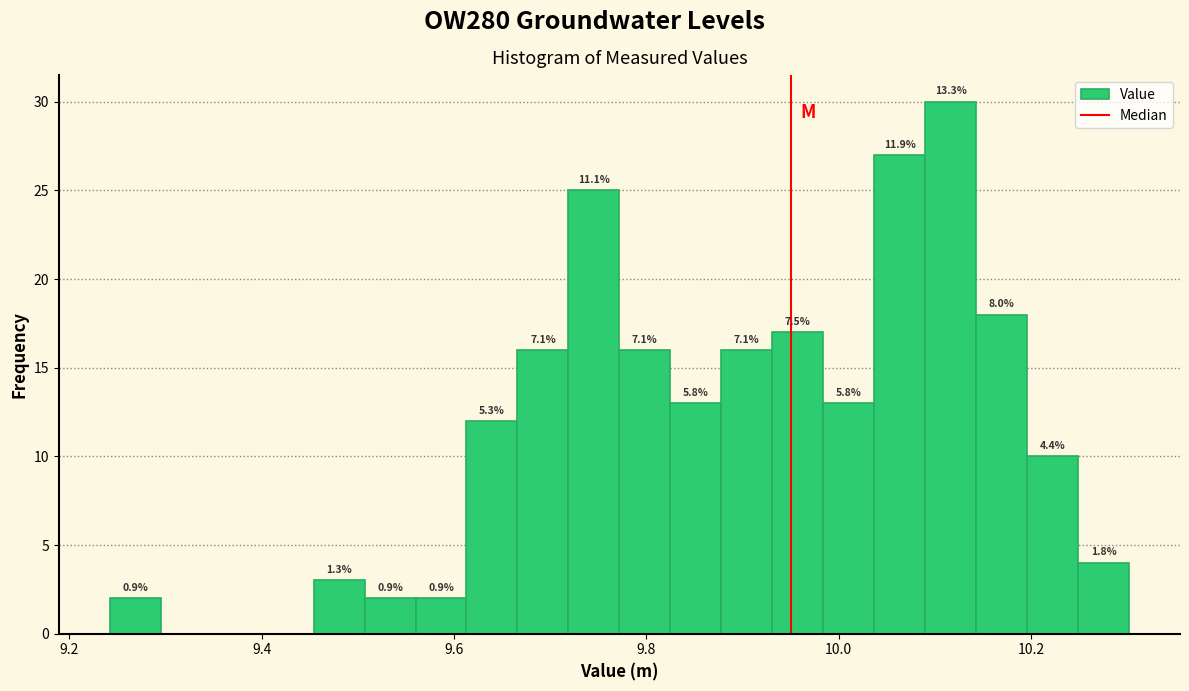

Around what value on the x-axis is the tallest bar? Give the approximate position of its centre, as read against the axis.

10.12